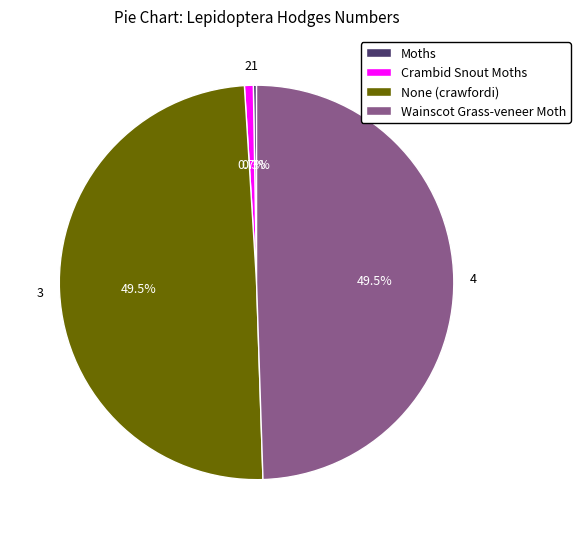

To the nearest percent, what is the difference between the largest and smallest slice percentages?

49%